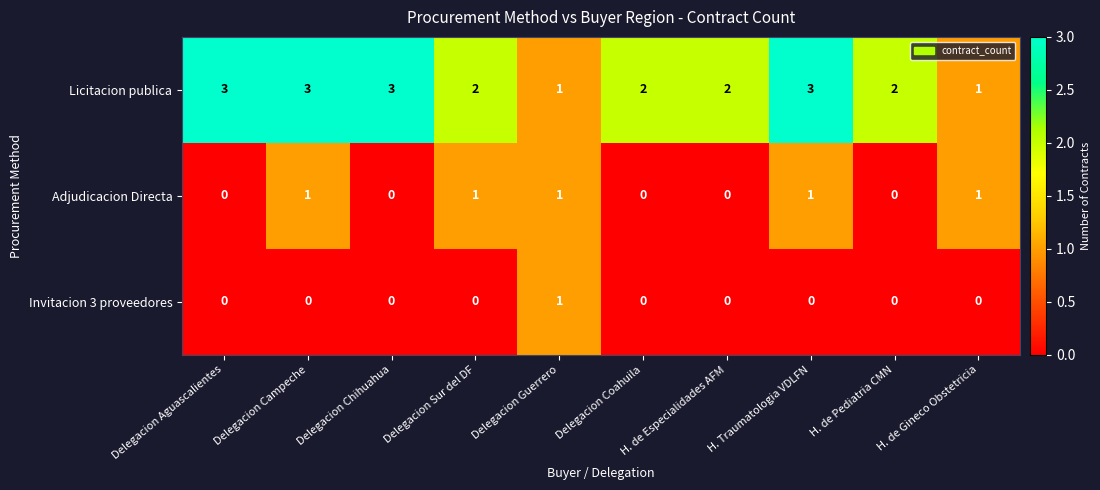

How many data points in Invitacion 3 proveedores are above 0?

1